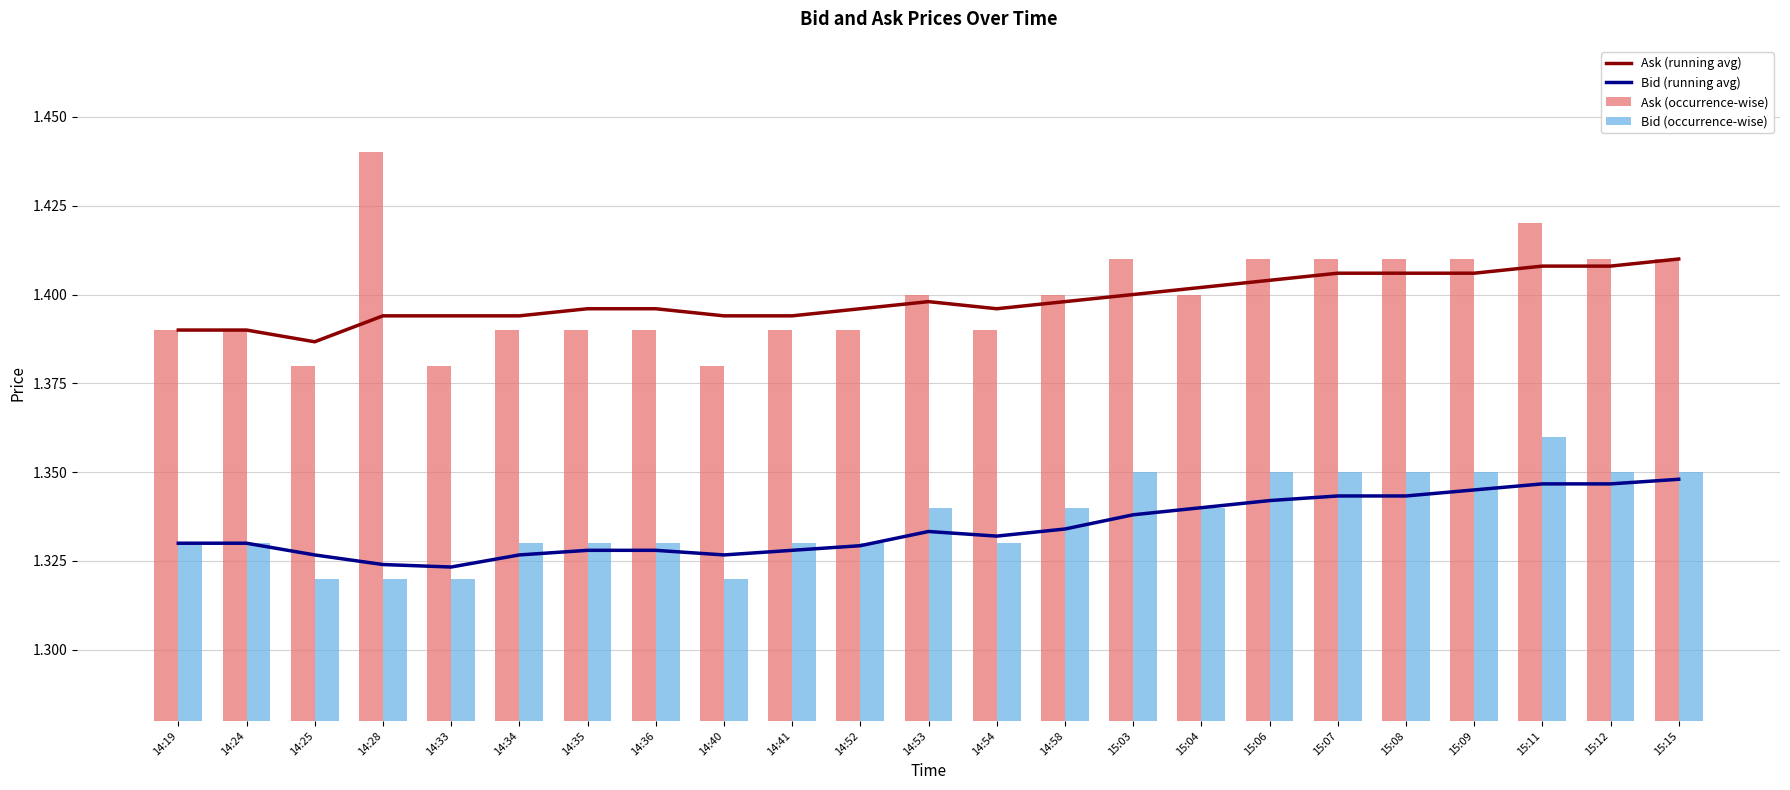

Rank the categories by Bid (running avg) value from lowest to highest.

14:33, 14:28, 14:25, 14:34, 14:40, 14:35, 14:36, 14:41, 14:52, 14:19, 14:24, 14:54, 14:53, 14:58, 15:03, 15:04, 15:06, 15:07, 15:08, 15:09, 15:11, 15:12, 15:15